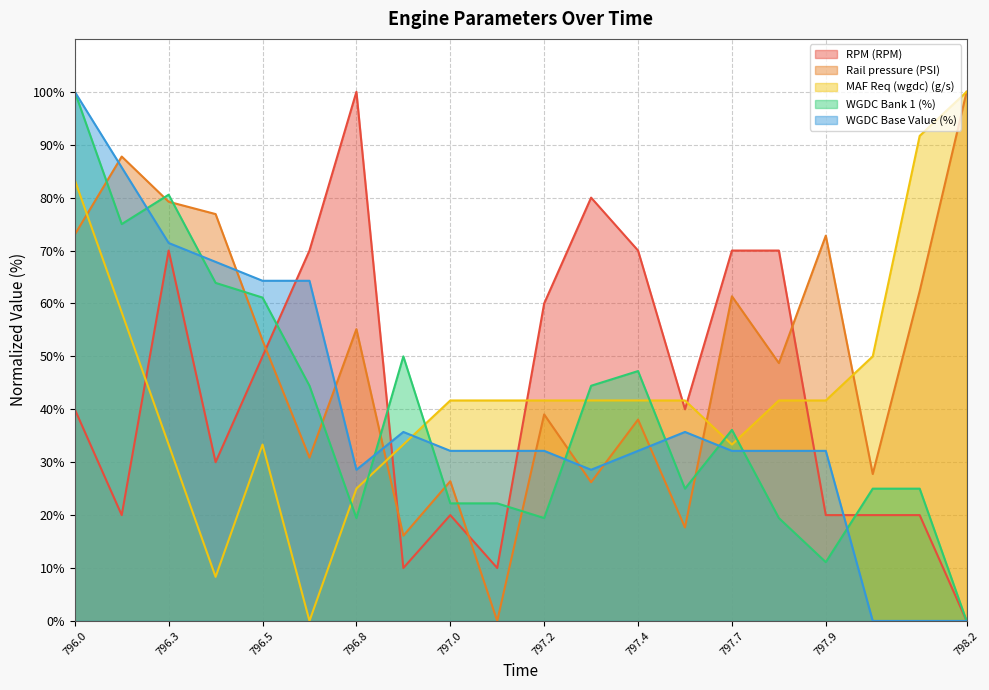

True or false: WGDC Base Value (%) has more than 0 interior local peaks.

True